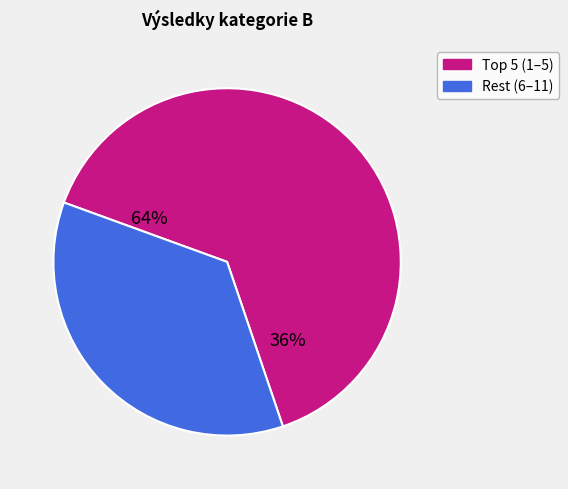

Does HANIČINEC Ivo represent more than half of the total?

No